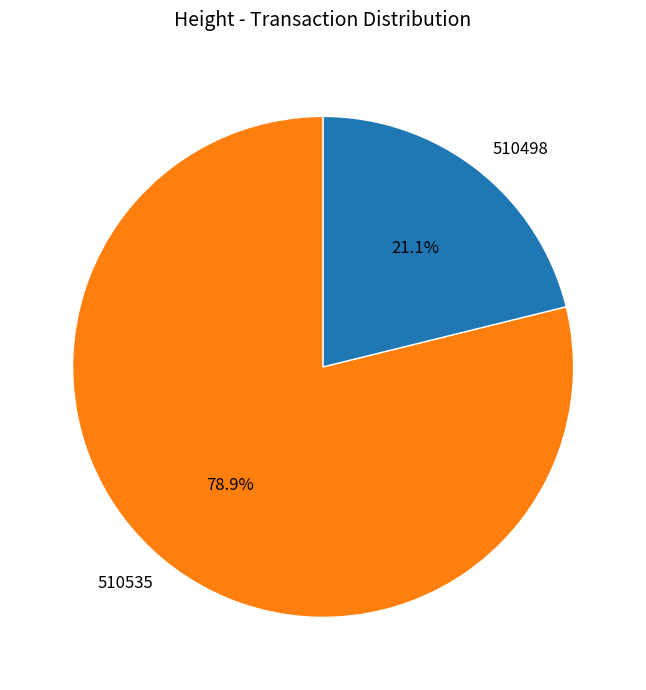

How many slices are in this pie chart?

2